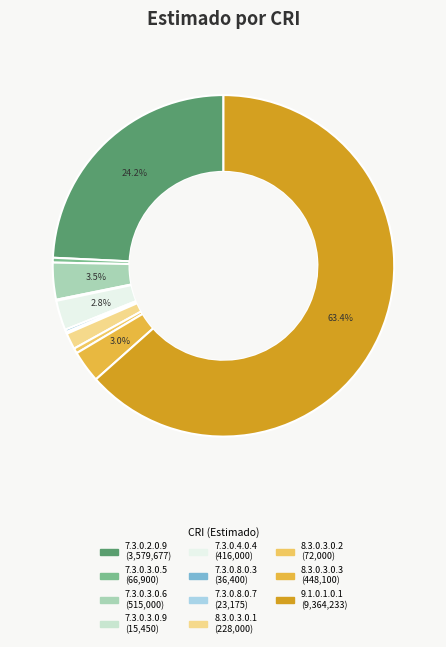

What is the change in value from 7.3.0.3.0.6 to 8.3.0.3.0.2?

-443000.0